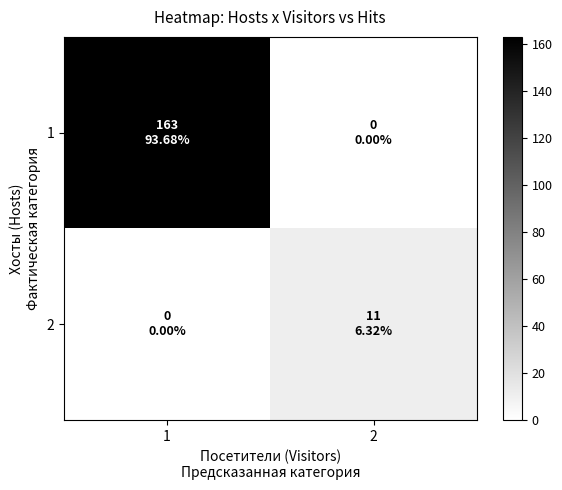

List the series in order of their overall mean, highest first.

1, 2